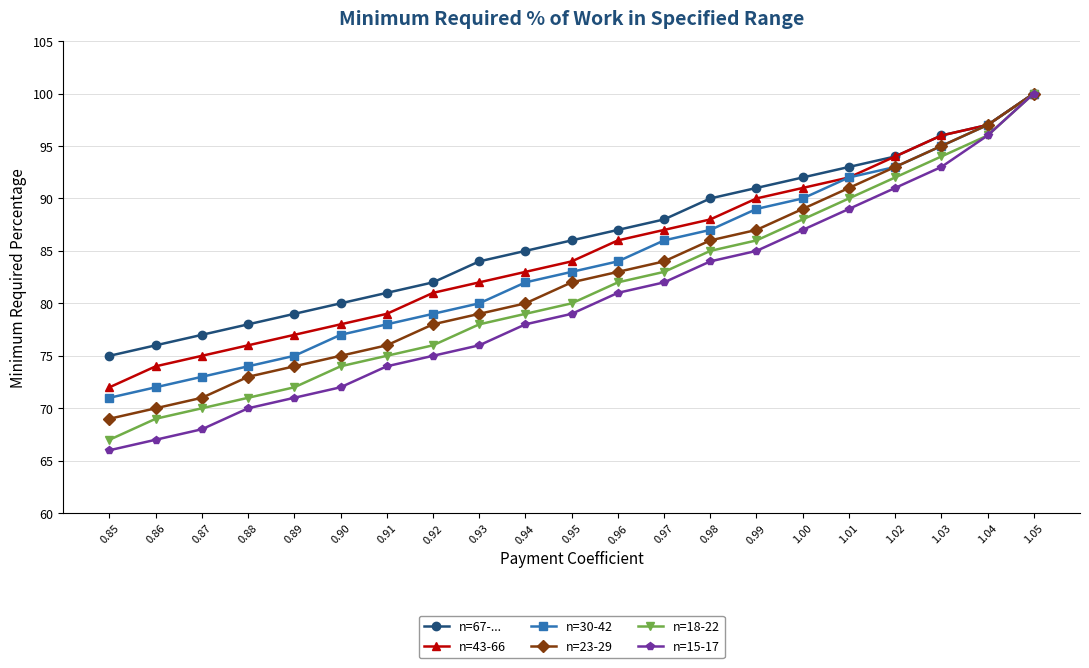

Is it true that n=15-17 equals 35 at 0.96?

False